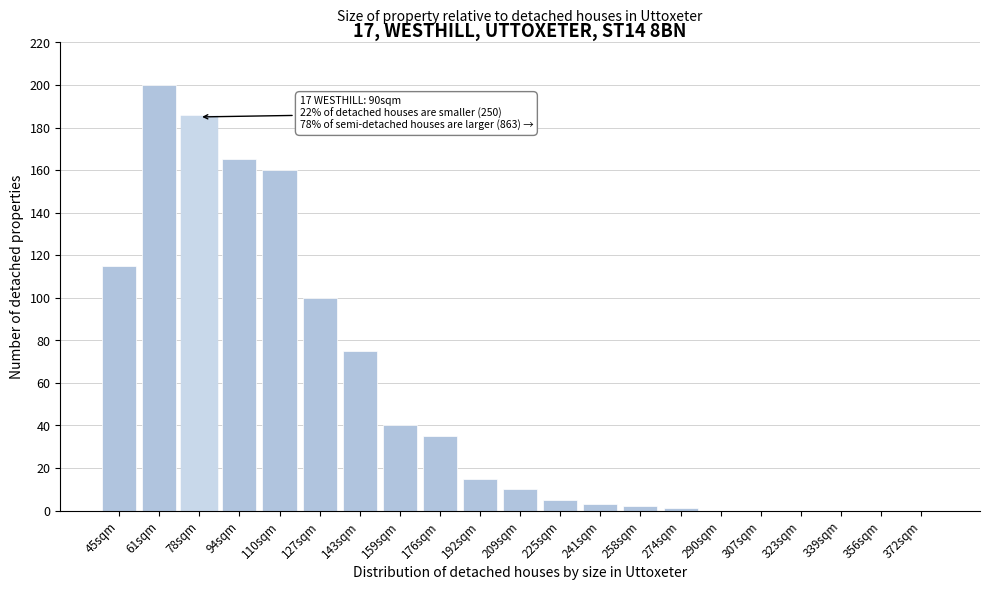

Reading left to right, transcribe all the data shown in this chart.

45sqm=115	61sqm=200	78sqm=185	94sqm=165	110sqm=160	127sqm=100	143sqm=75	159sqm=40	176sqm=35	192sqm=15	209sqm=10	225sqm=5	241sqm=3	258sqm=2	274sqm=1	290sqm=0	307sqm=0	323sqm=0	339sqm=0	356sqm=0	372sqm=0